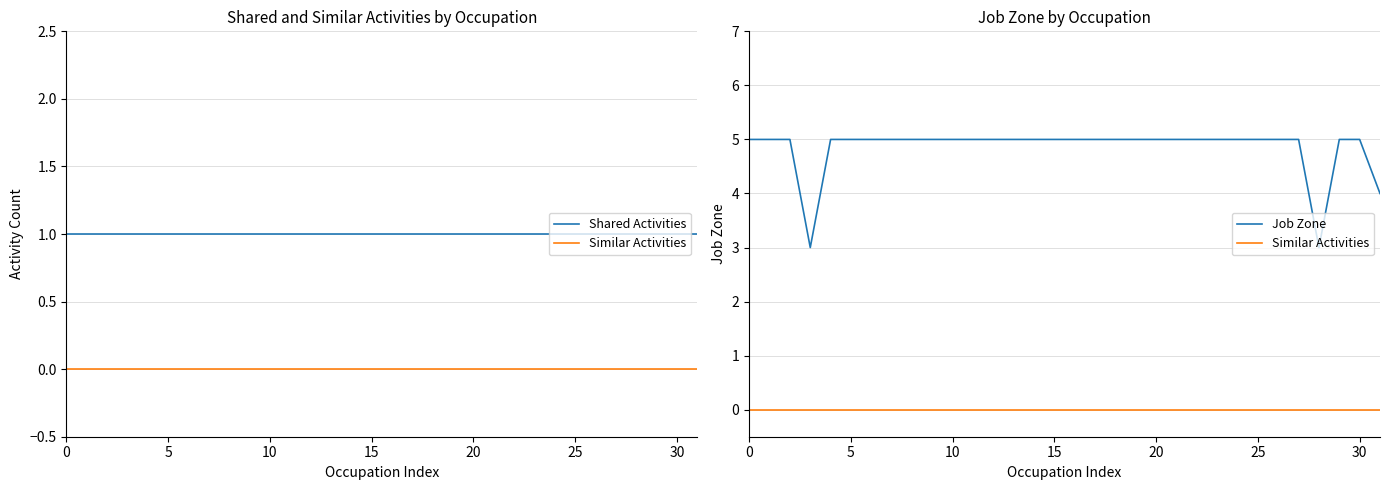

Rank the series at 10 from highest to lowest value.

Job Zone, Shared Activities, Similar Activities